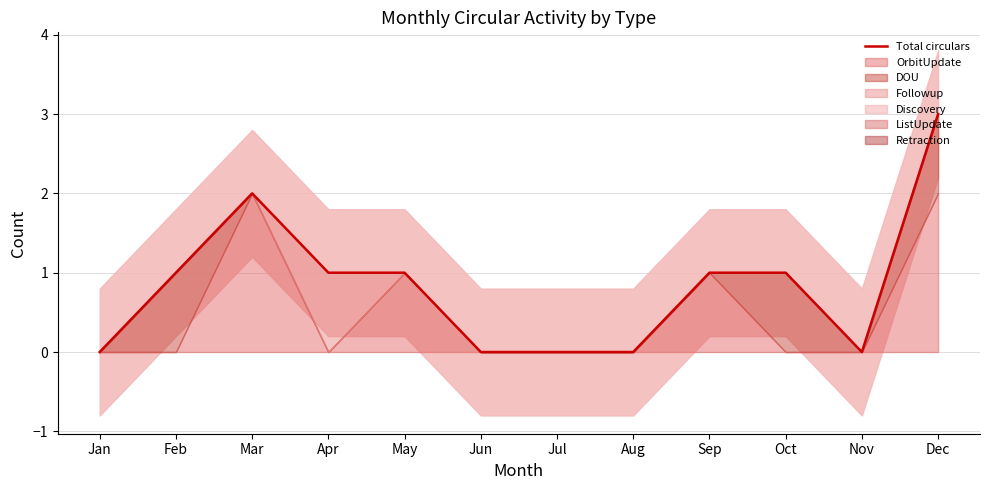

List the labels in order of value, smallest first.

Jan, Jun, Jul, Aug, Nov, Feb, Apr, May, Sep, Oct, Mar, Dec